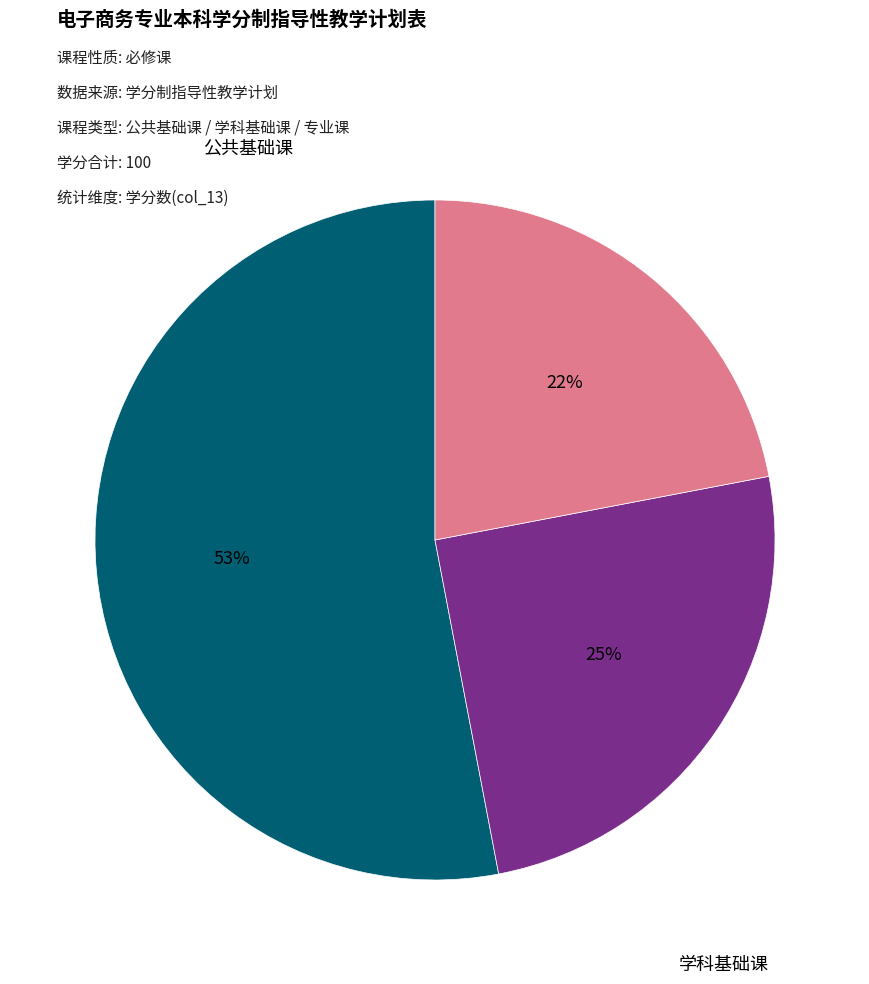

Rank the categories by value from lowest to highest.

专业课, 学科基础课, 公共基础课